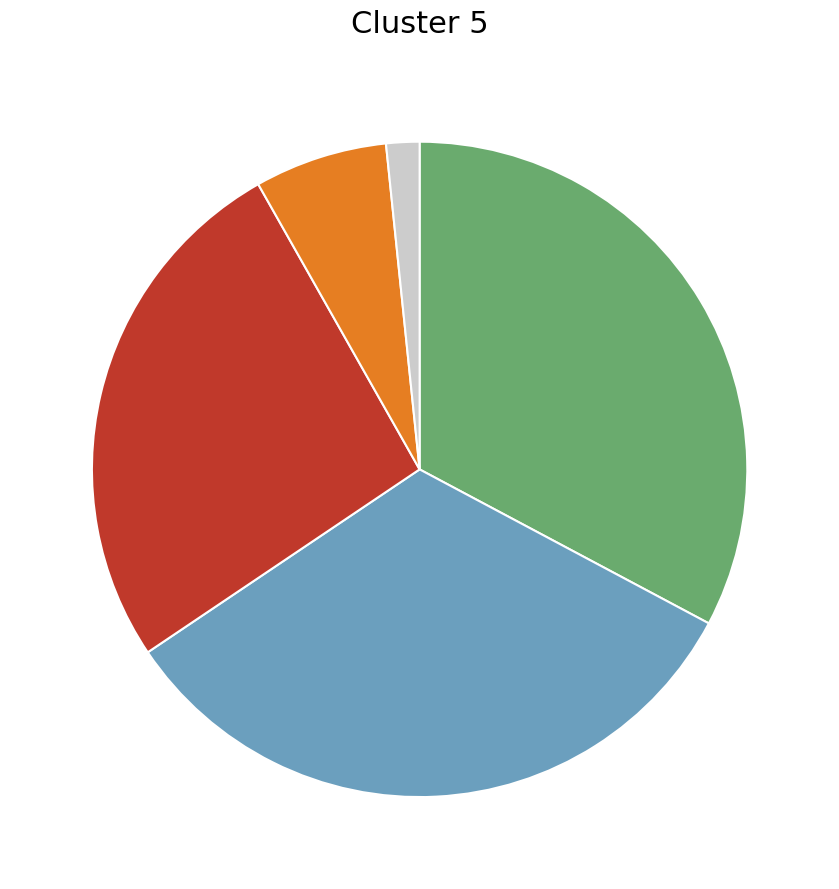

Is there any slice that represents more than half of the pie?

No